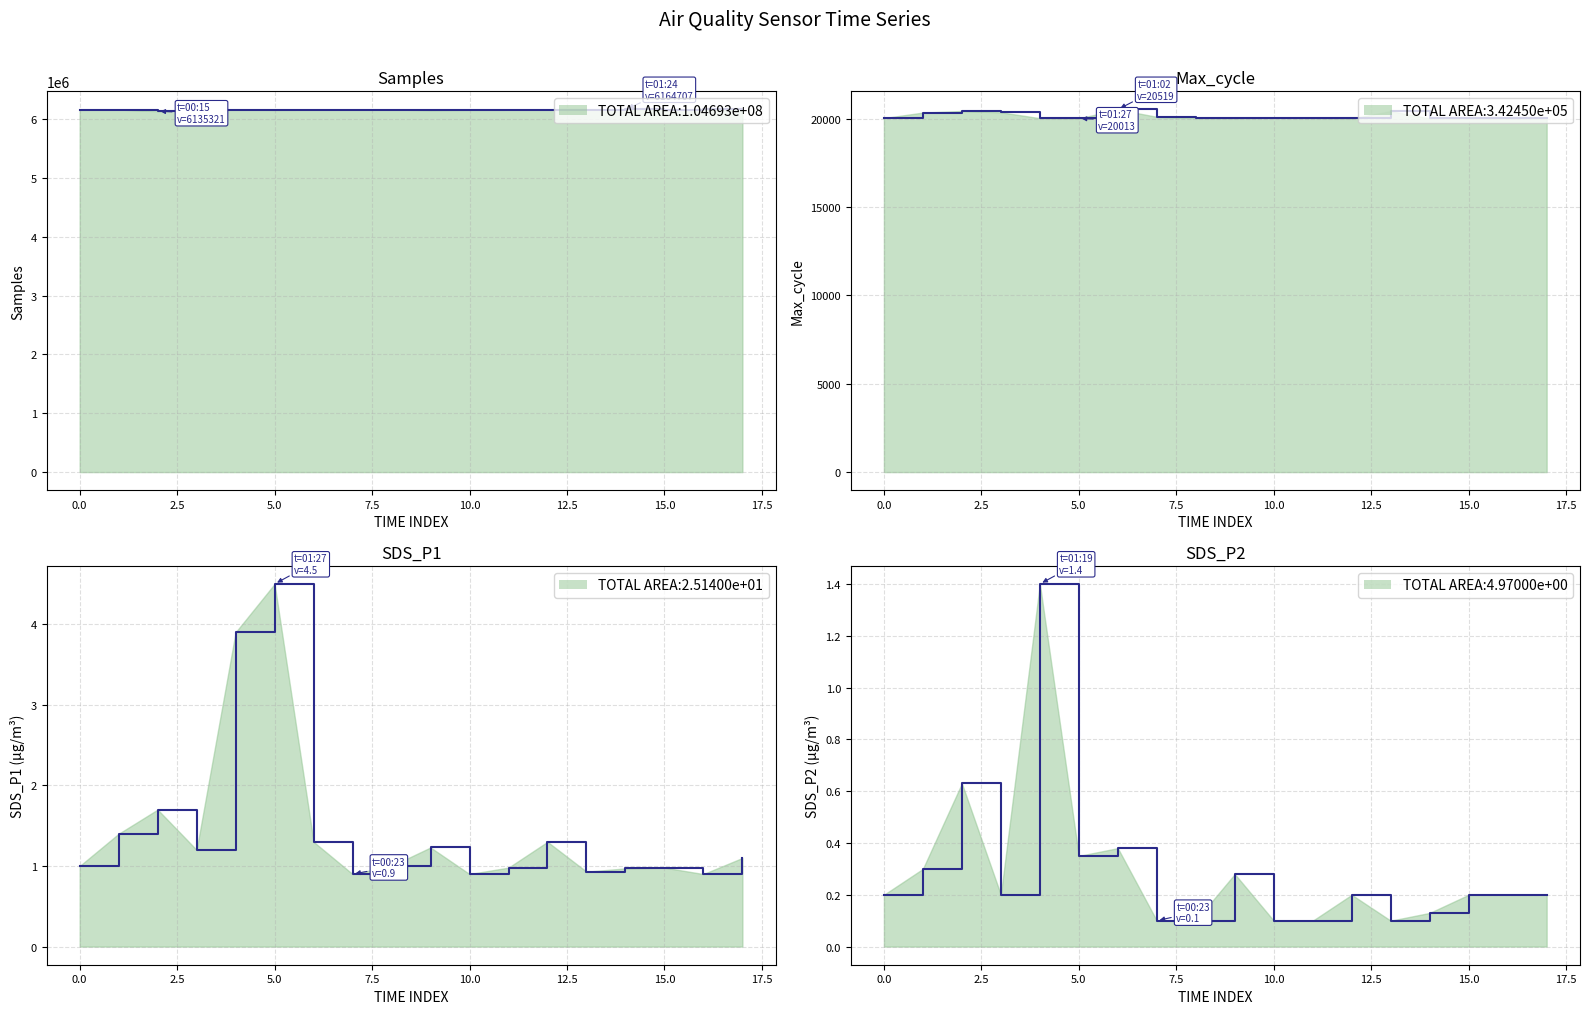

Is it true that SDS_P1 line equals 0.9 at 16?

True